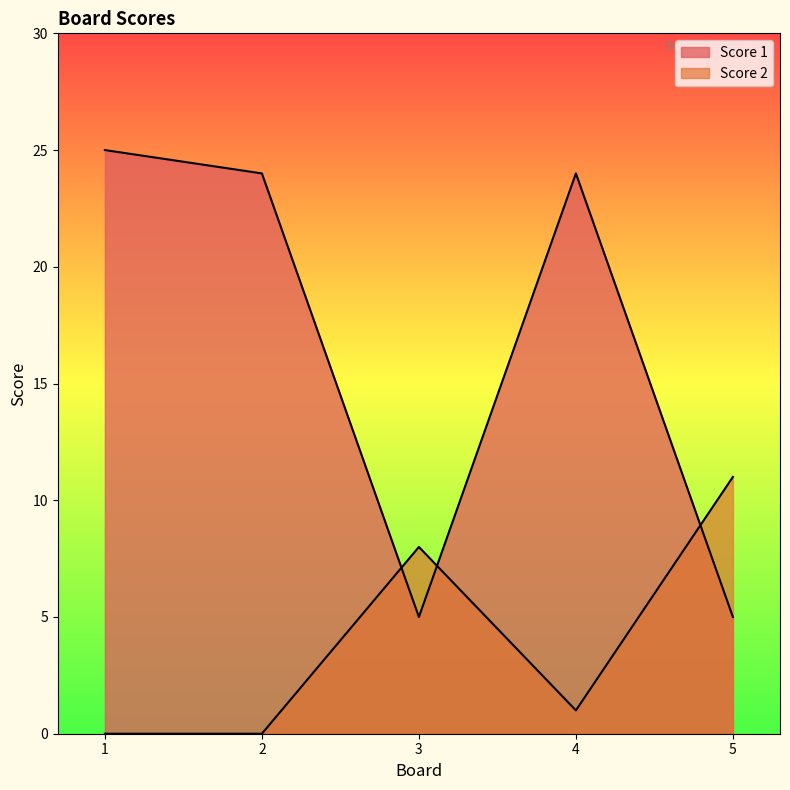

Between 1 and 5, which series saw the biggest shift?

Score 1